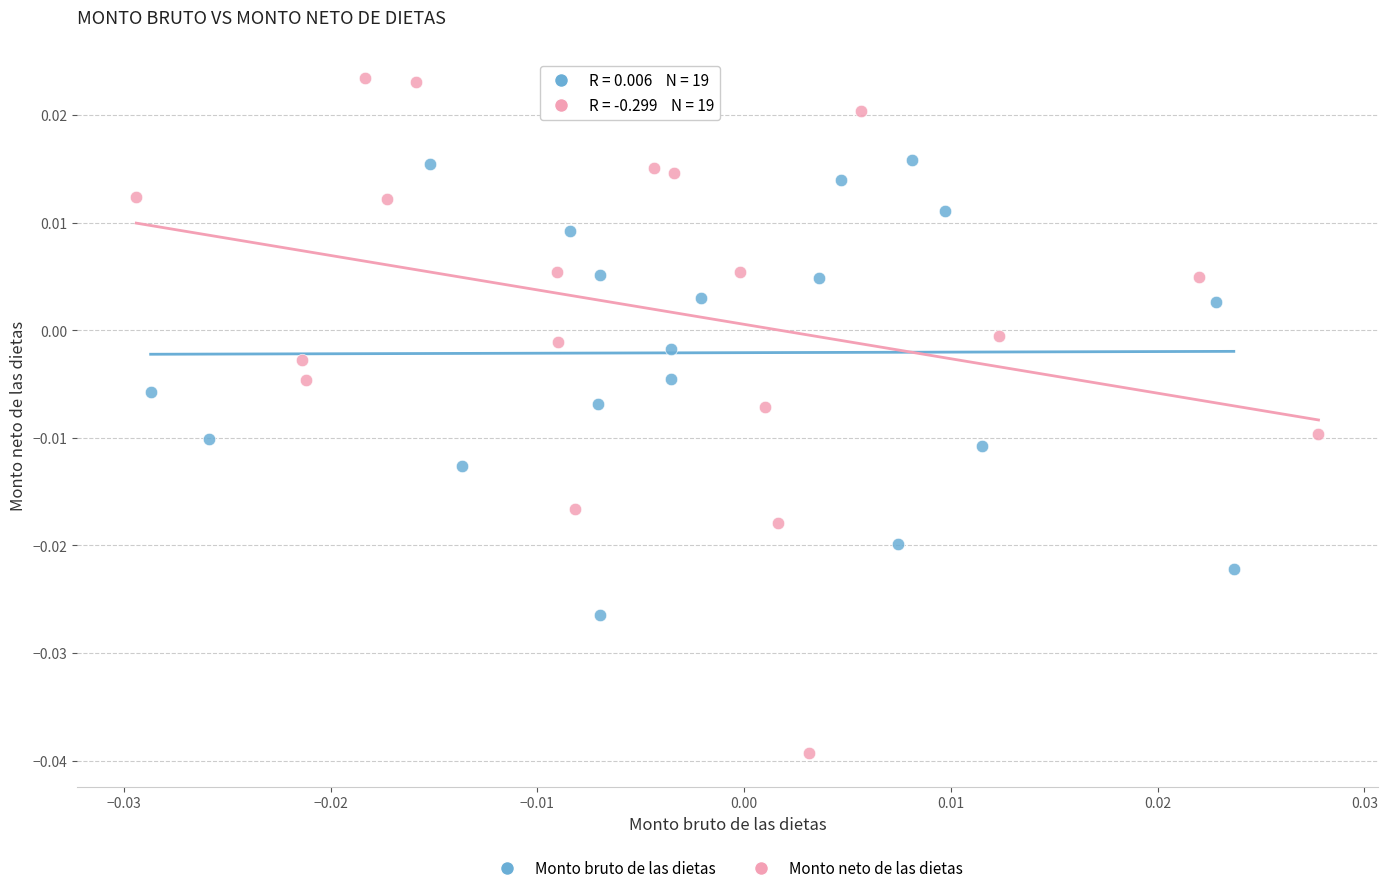

Which series has the widest spread of Y values?

Monto neto de las dietas